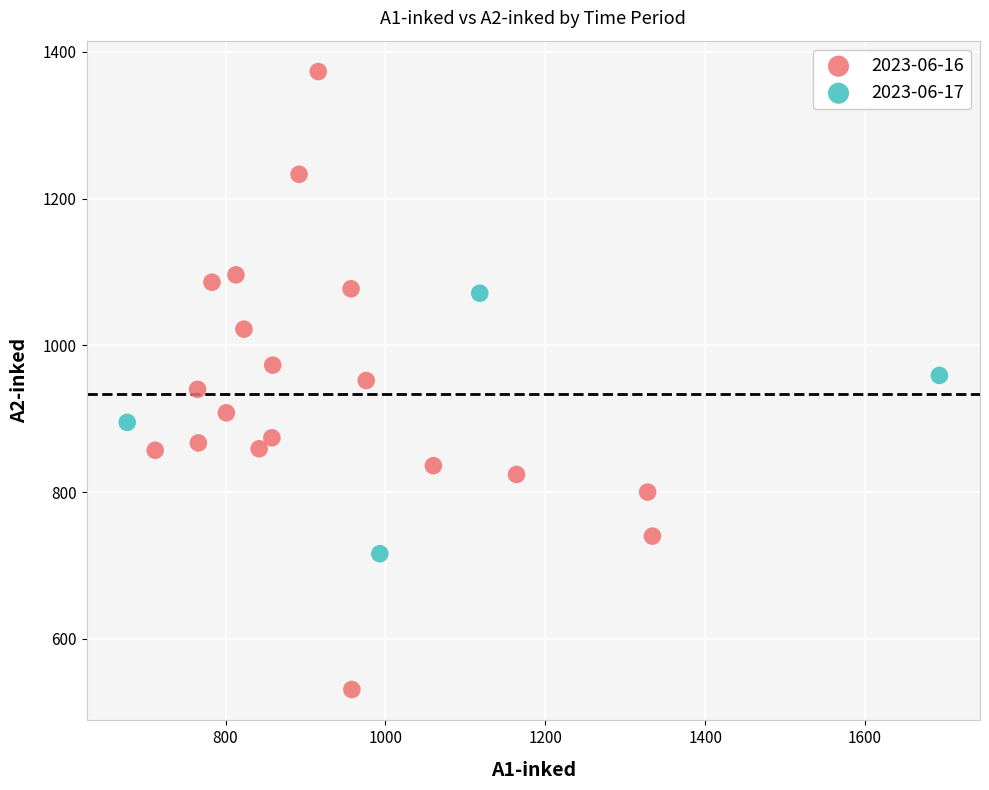

Which series reaches the minimum Y coordinate?

2023-06-16